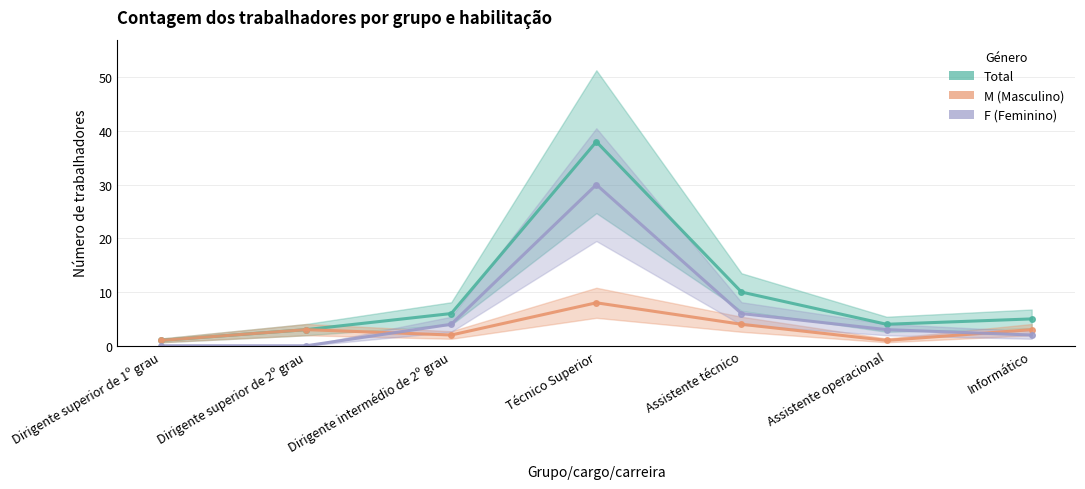

Between Informático and Assistente técnico, which is larger?

Assistente técnico